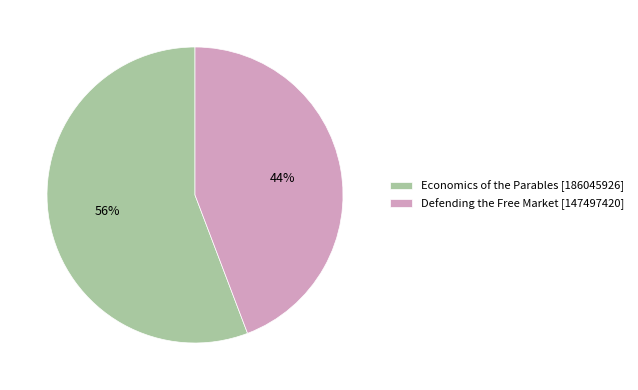

To the nearest percent, what percentage of the pie is Defending the Free Market?

44%